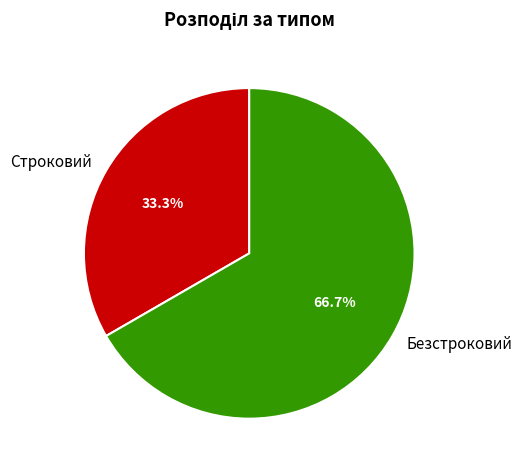

Combined, what portion of the pie is Строковий and Безстроковий?

100.0%